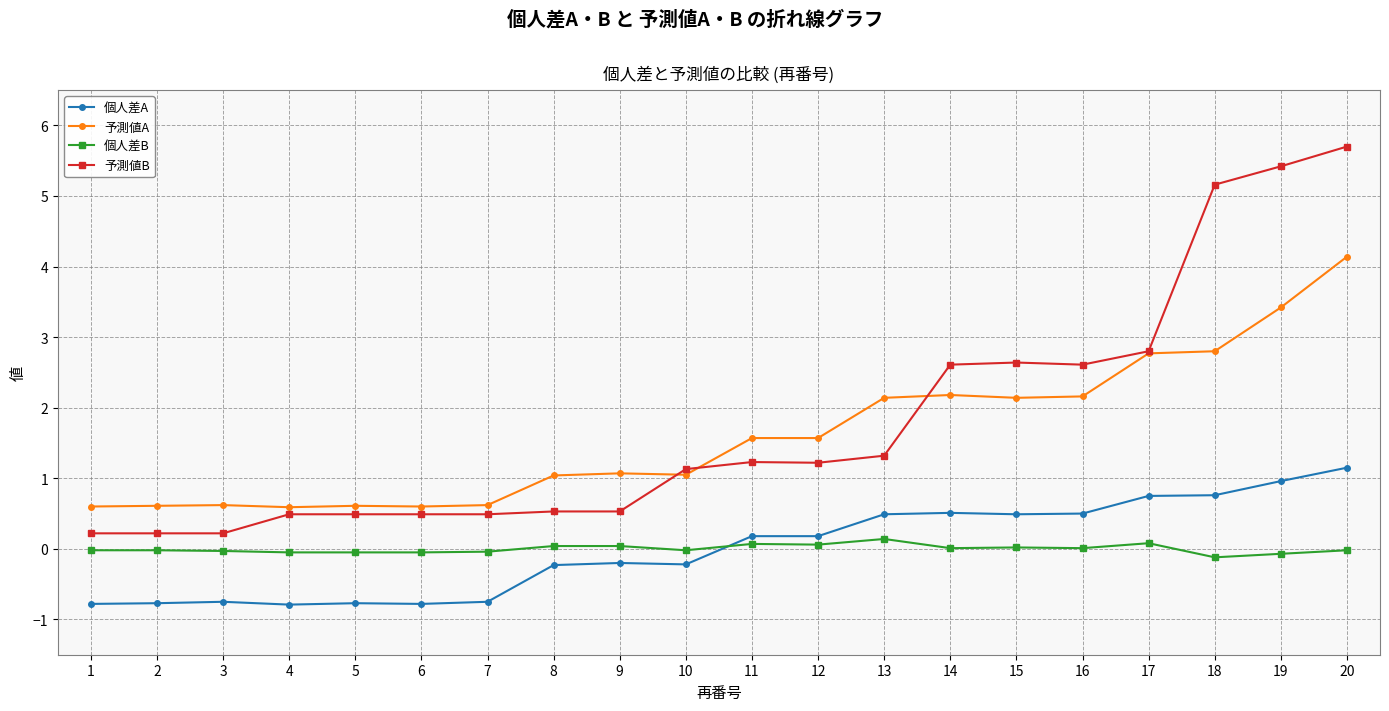

True or false: 個人差A and 予測値A cross at least once.

False